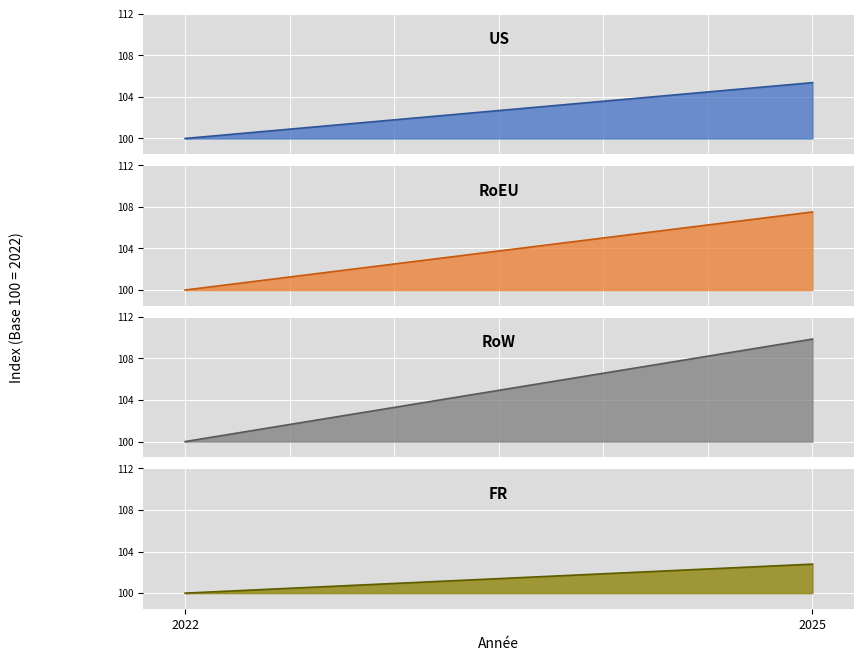

How many series are shown in this chart?

4